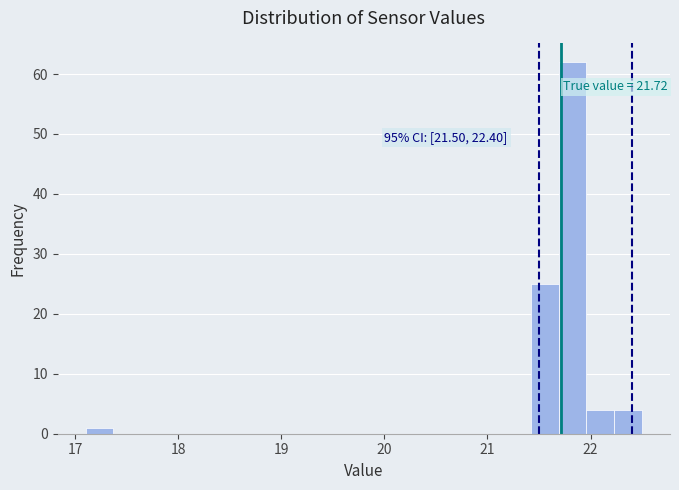

Read against the x-axis, roughly where is the centre of the tallest bar?

21.8